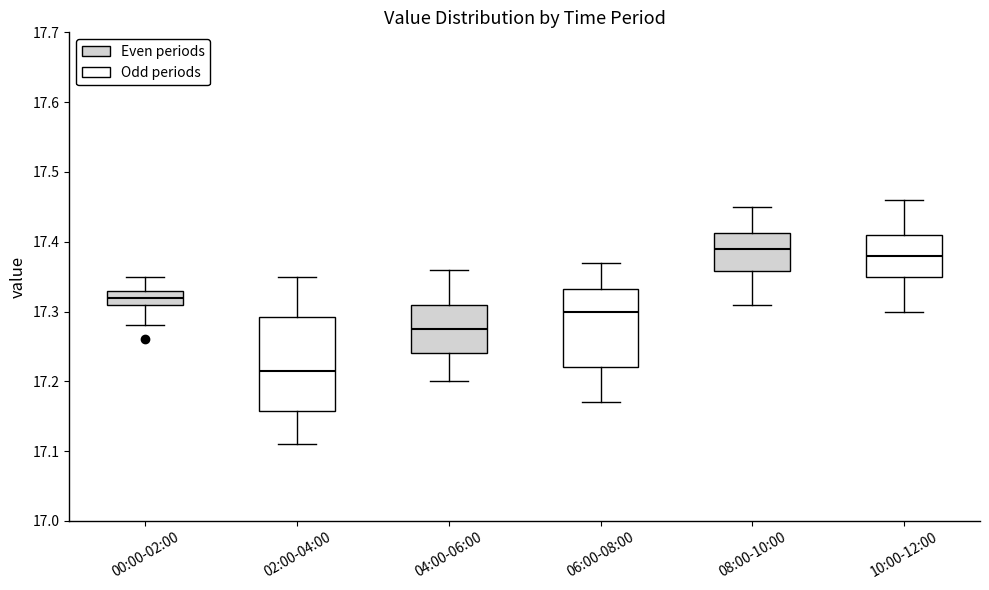

Which box is the tallest, from its lower edge to its upper edge?

02:00-04:00